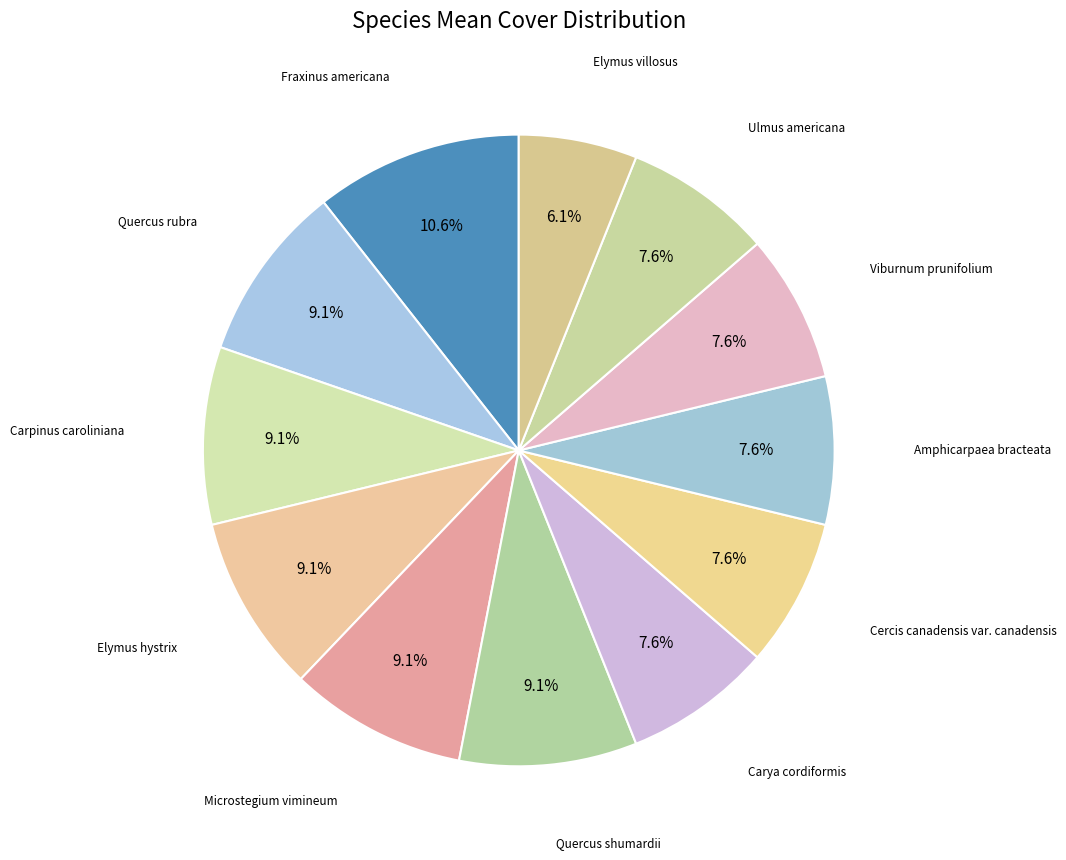

Which category has the biggest portion of the pie?

Fraxinus americana